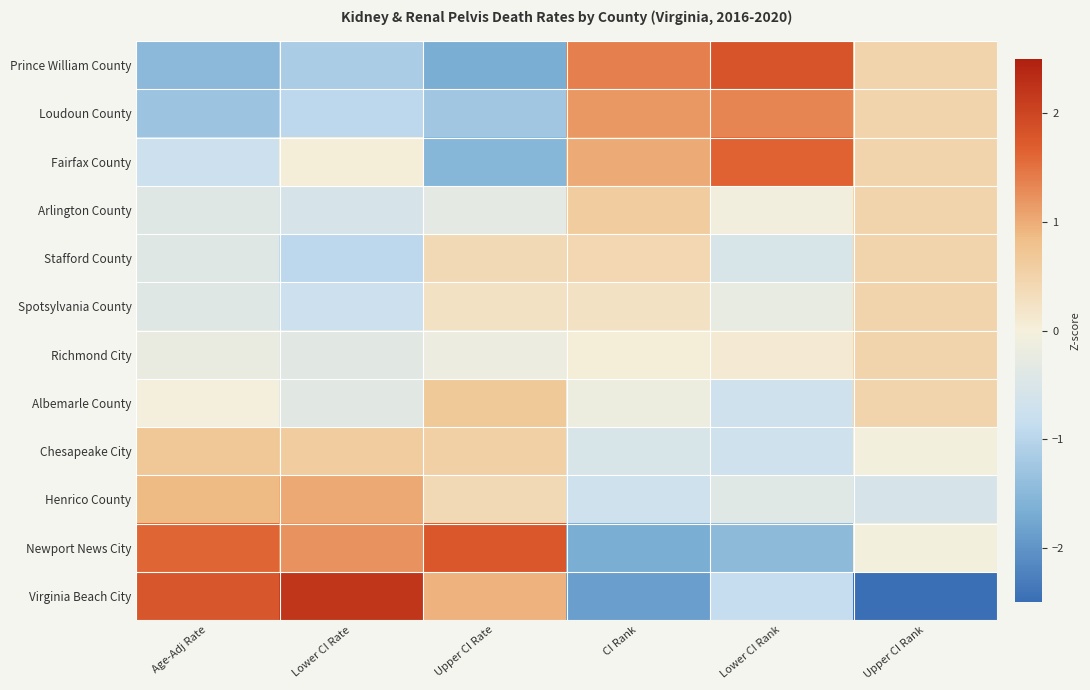

At which category is the sum across all series the highest?

Lower CI Rate